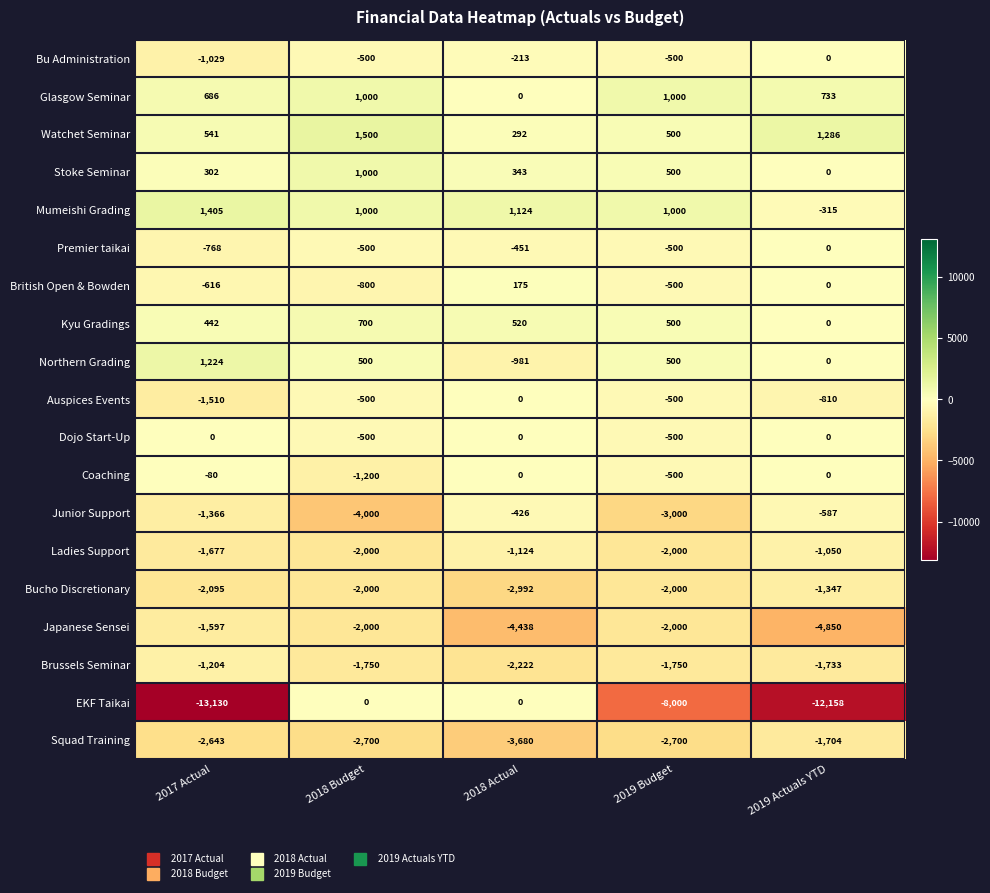

The Junior Support series shows -5660 at 2018 Budget. True or false?

False